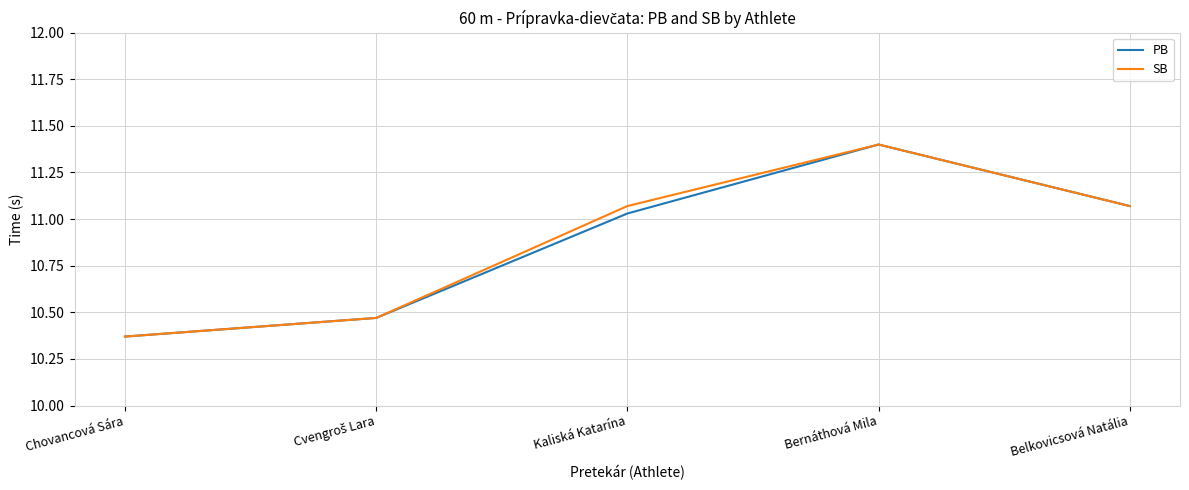

At which label does PB first exceed 11?

Kaliská Katarína